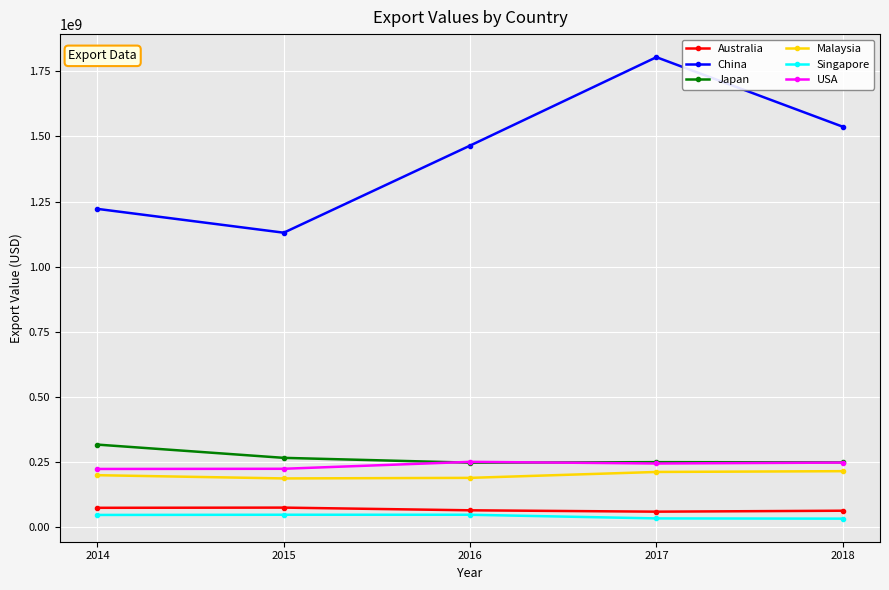

True or false: Singapore has more than 0 points higher than both neighbors.

True